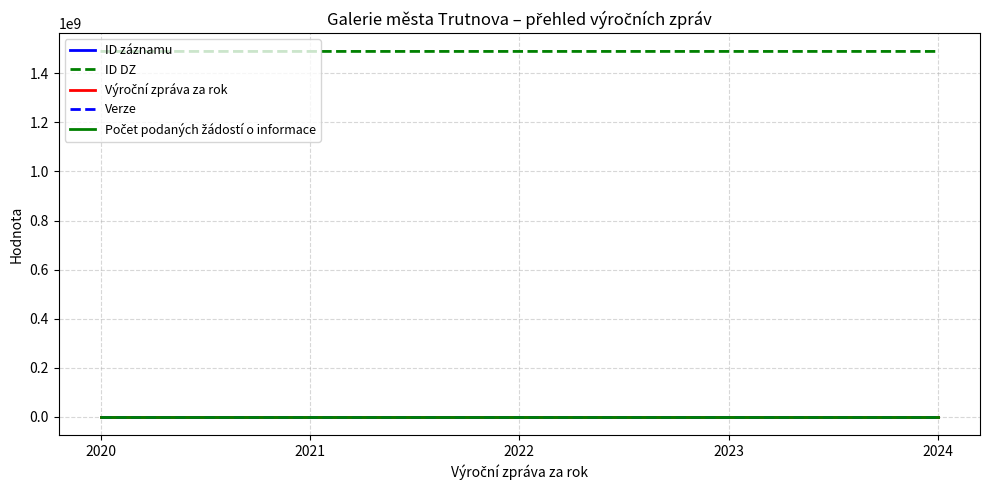

Is the value of ID DZ at 2020 greater than the value of ID záznamu at 2023?

Yes